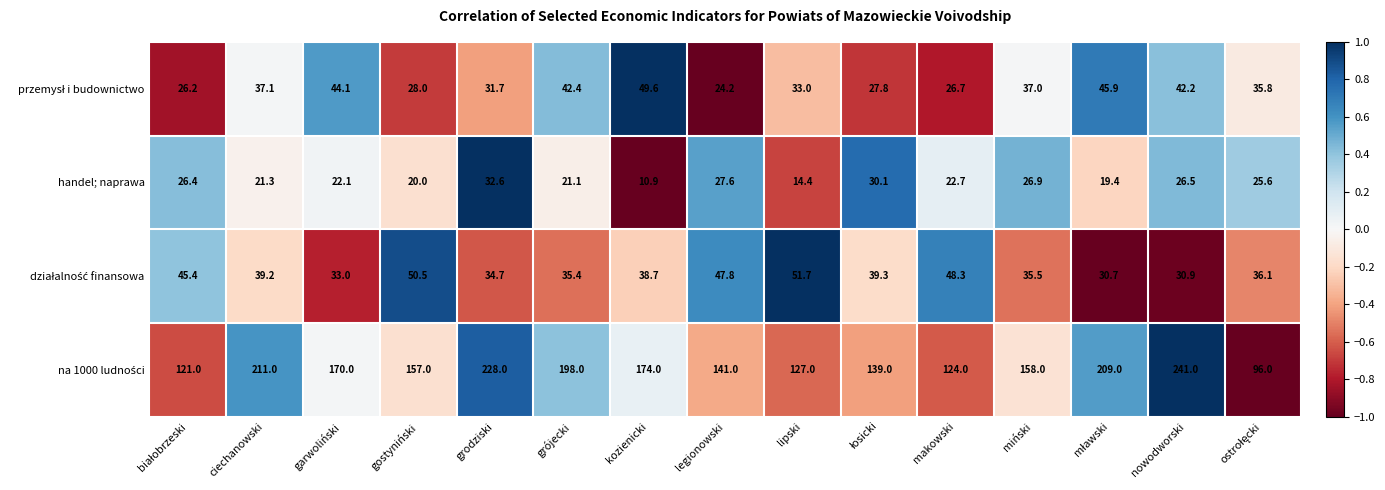

What is the average value of the handel; naprawa series?

23.2